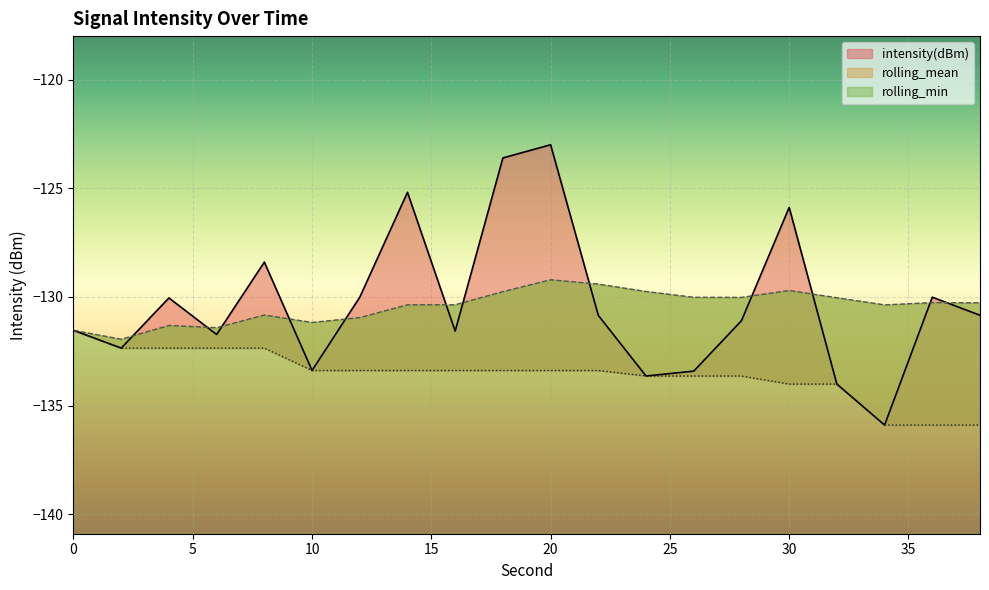

What is the total value across all series at 4?

-393.7